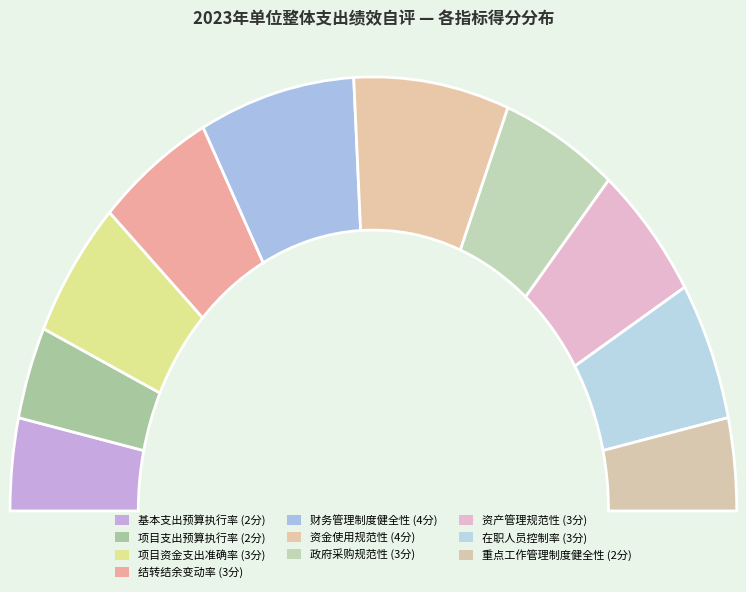

To the nearest percent, what is the difference between the largest and smallest slice percentages?

7%